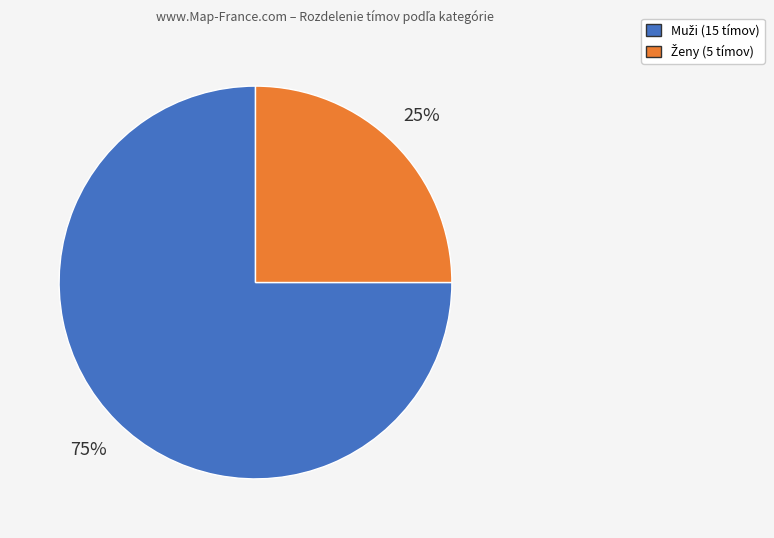

To the nearest percent, what is the difference between the largest and smallest slice percentages?

50%